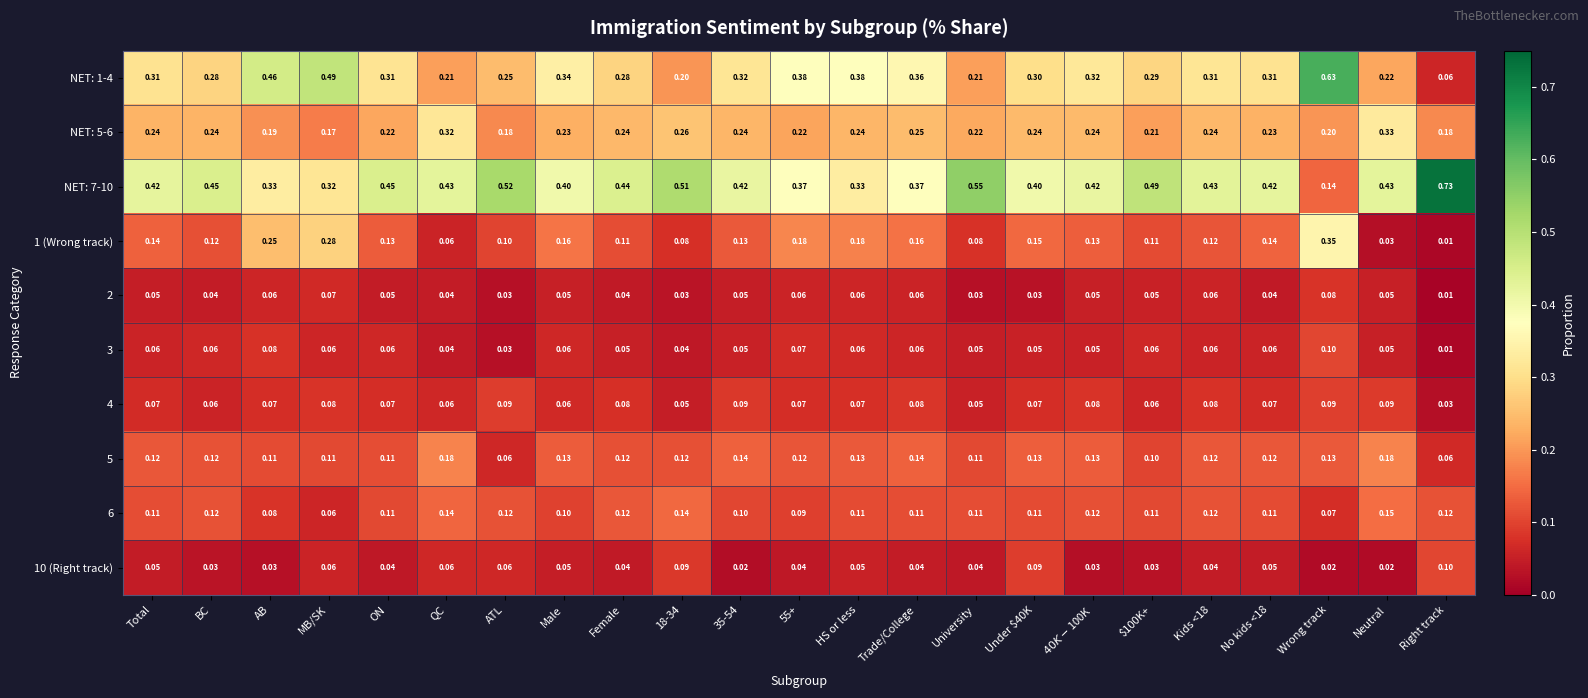

Is the value of NET: 7-10 at Under $40K greater than the value of 10 (Right track) at QC?

Yes